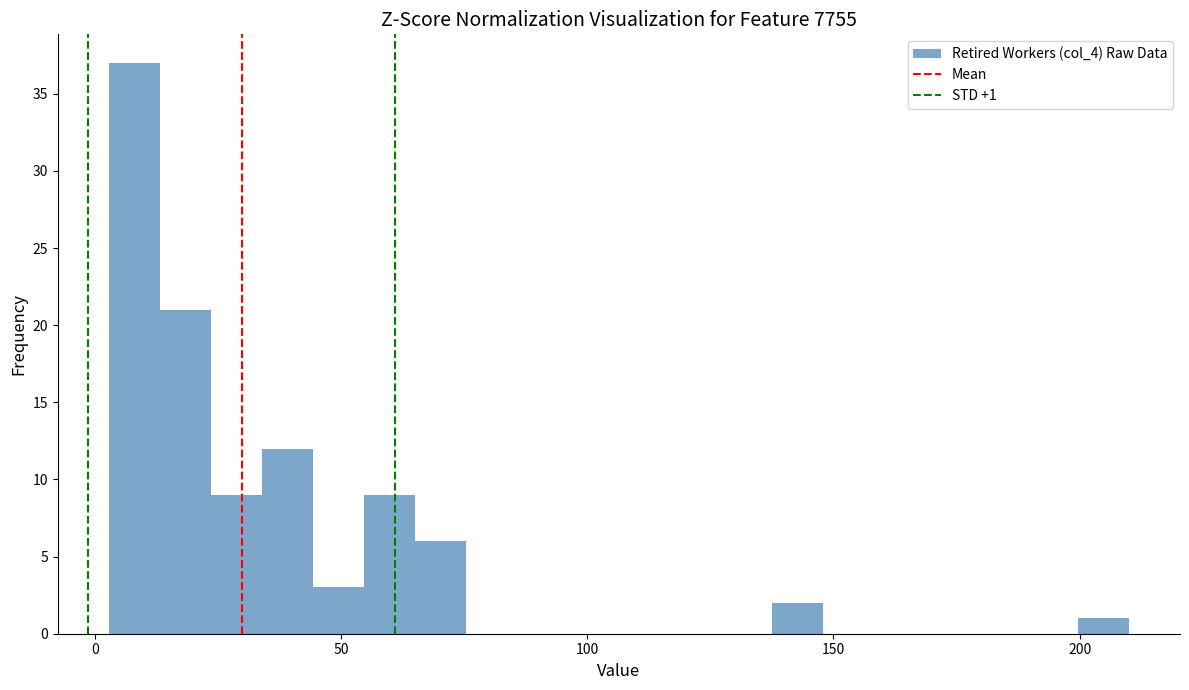

Read against the x-axis, roughly where is the centre of the tallest bar?

10